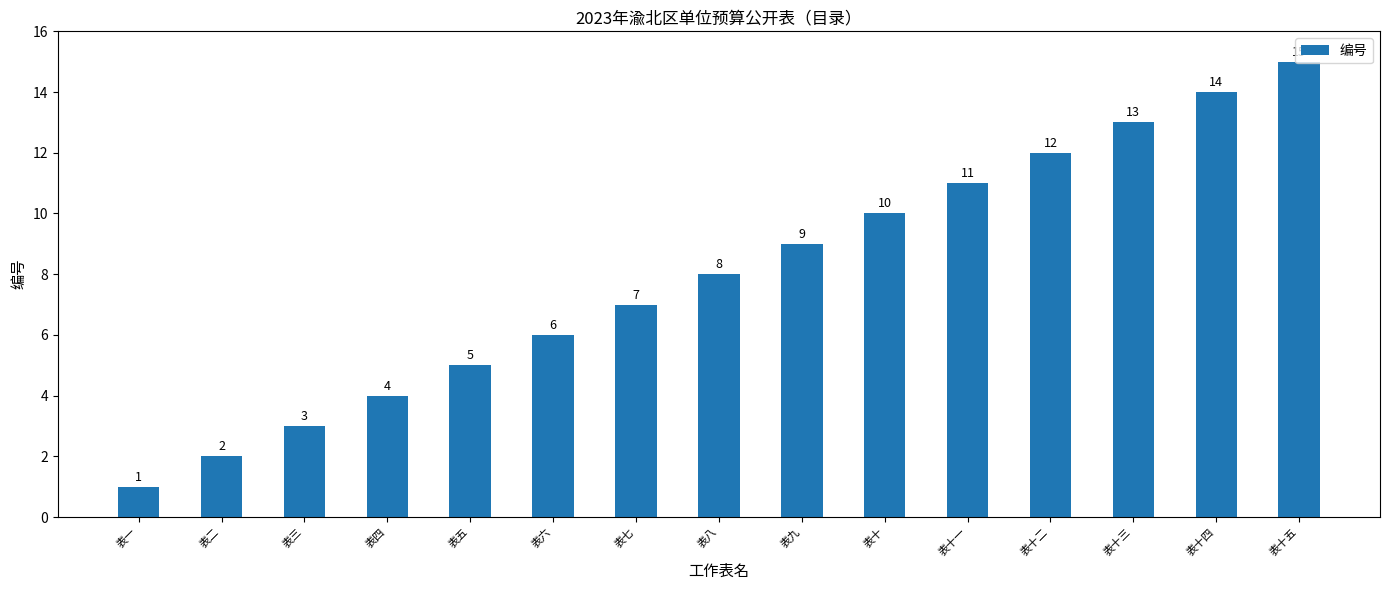

The chart shows a value of 10 at 表十. True or false?

True